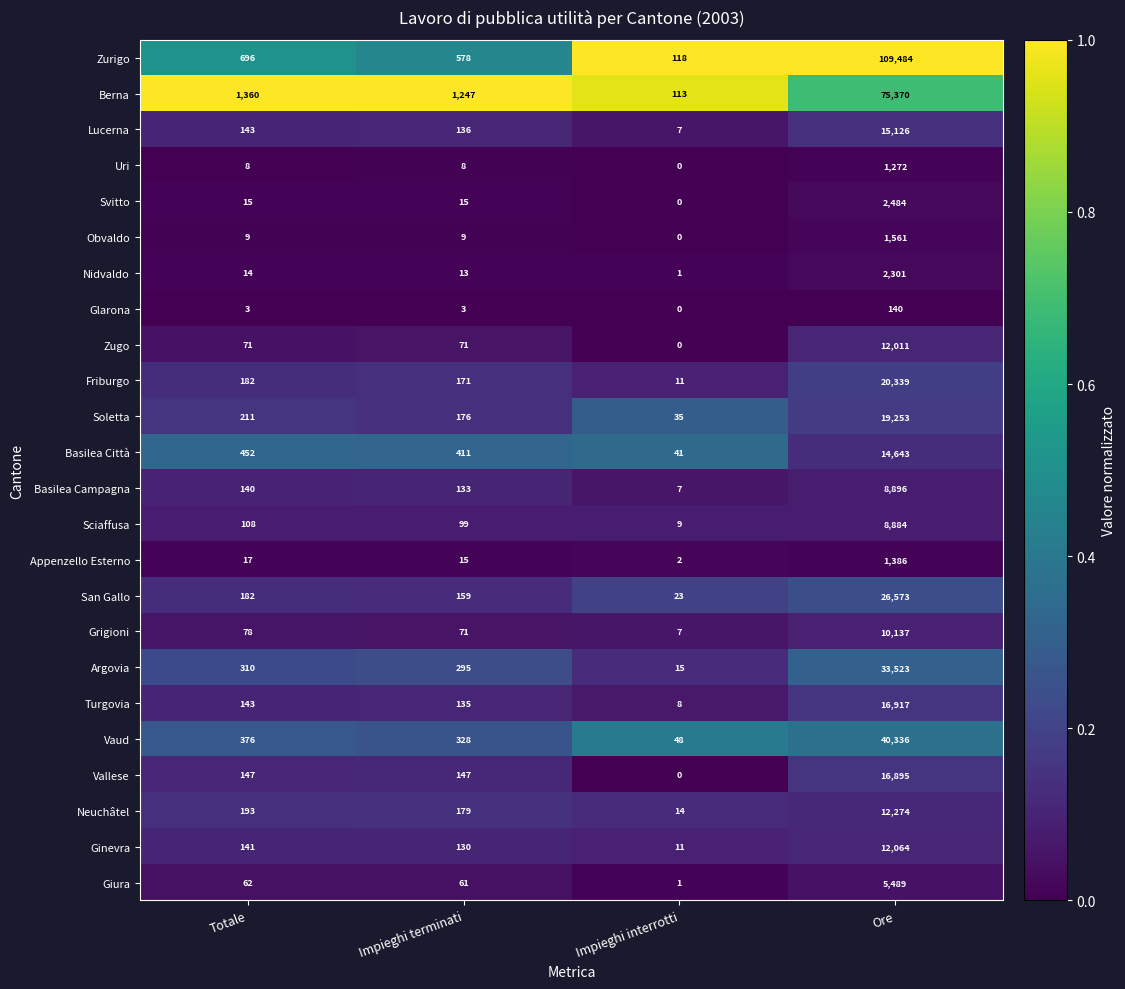

True or false: Basilea Campagna has a value of 7 at Impieghi interrotti.

True